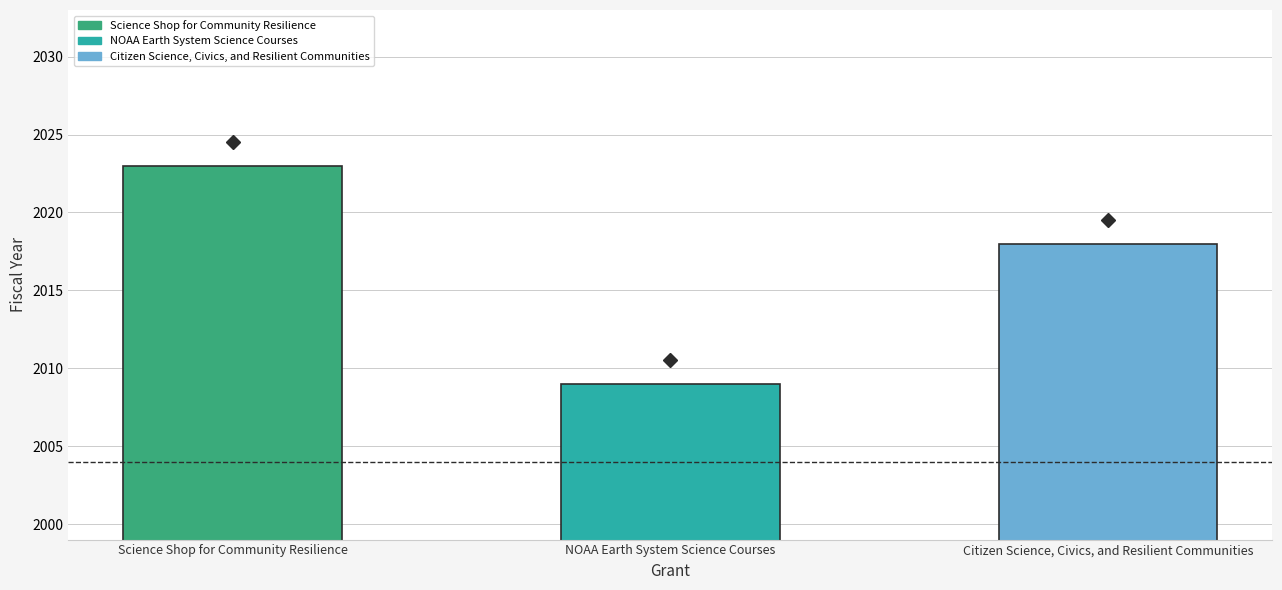

What is the label of the 1st bar from the left?

Science Shop for Community Resilience